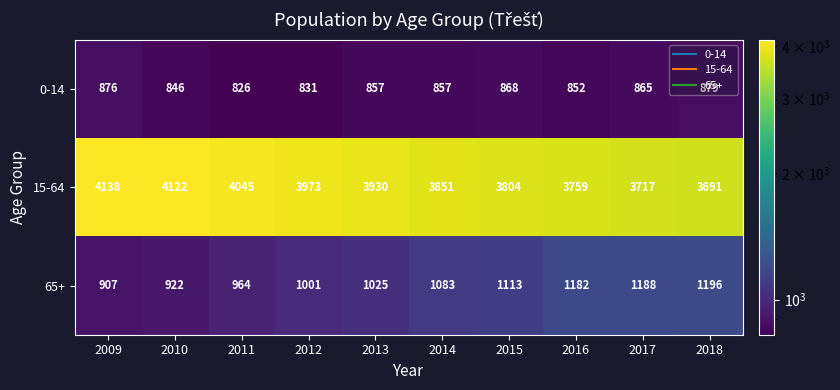

Where is 0-14 nearest to the value 852?

2016